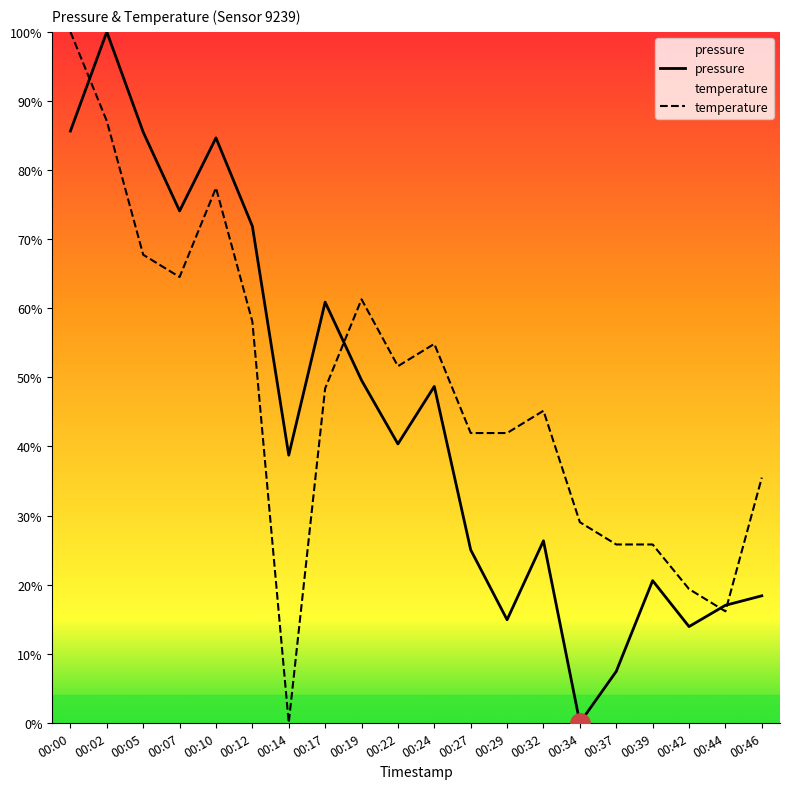

What is the sum of all pressure values?

883.6